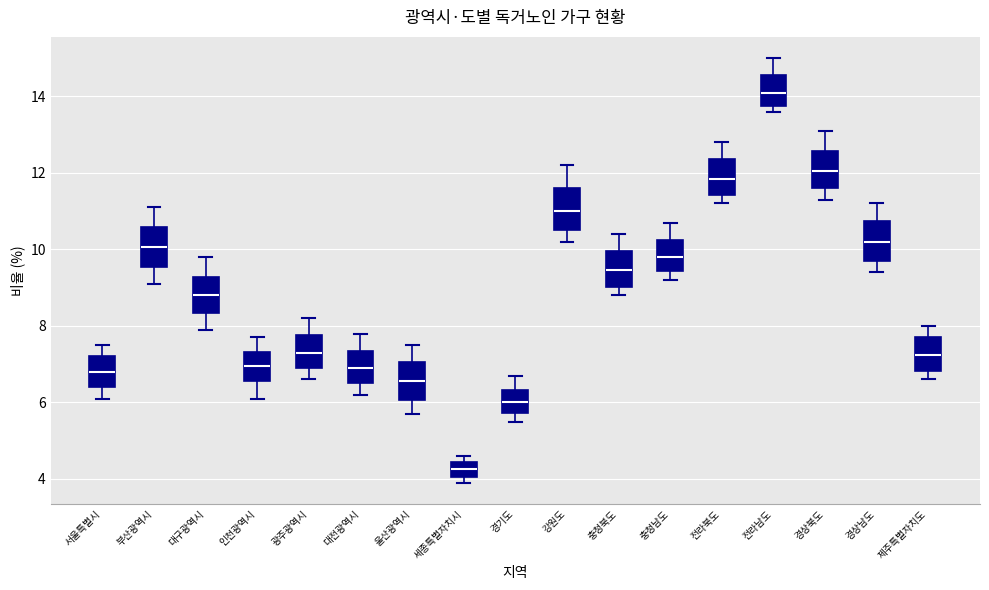

Which box's median line is the highest?

전라남도